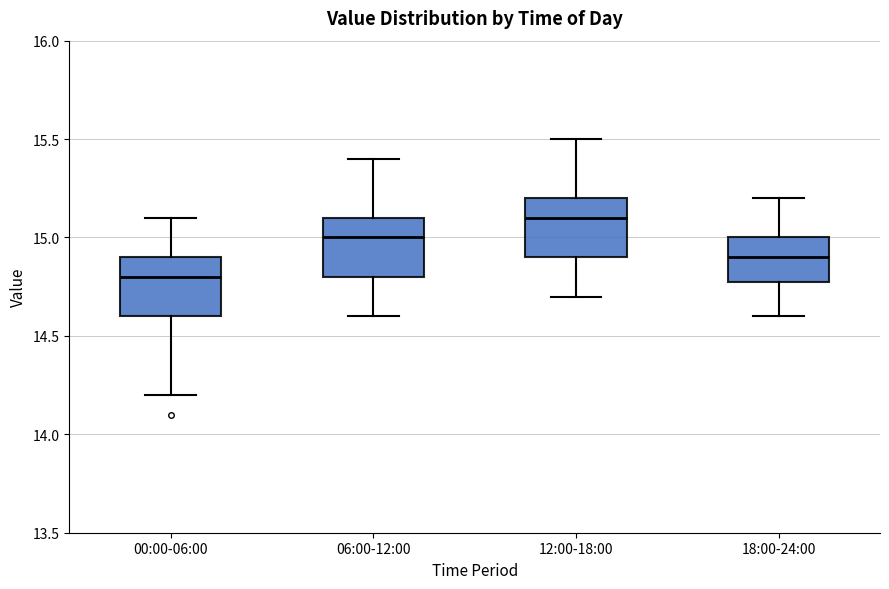

Reading left to right, transcribe this box plot: for each box, give where its median line is, the range the box spans, and where its two whiskers end, as read against the y-axis. The values are not printed on the chart, so give them approximately, as read against the axis.

00:00-06:00: median 14.8, box 14.6 to 14.9, whiskers 14.2 to 15.1
06:00-12:00: median 15.0, box 14.8 to 15.1, whiskers 14.6 to 15.4
12:00-18:00: median 15.1, box 14.9 to 15.2, whiskers 14.7 to 15.5
18:00-24:00: median 14.9, box 14.8 to 15.0, whiskers 14.6 to 15.2